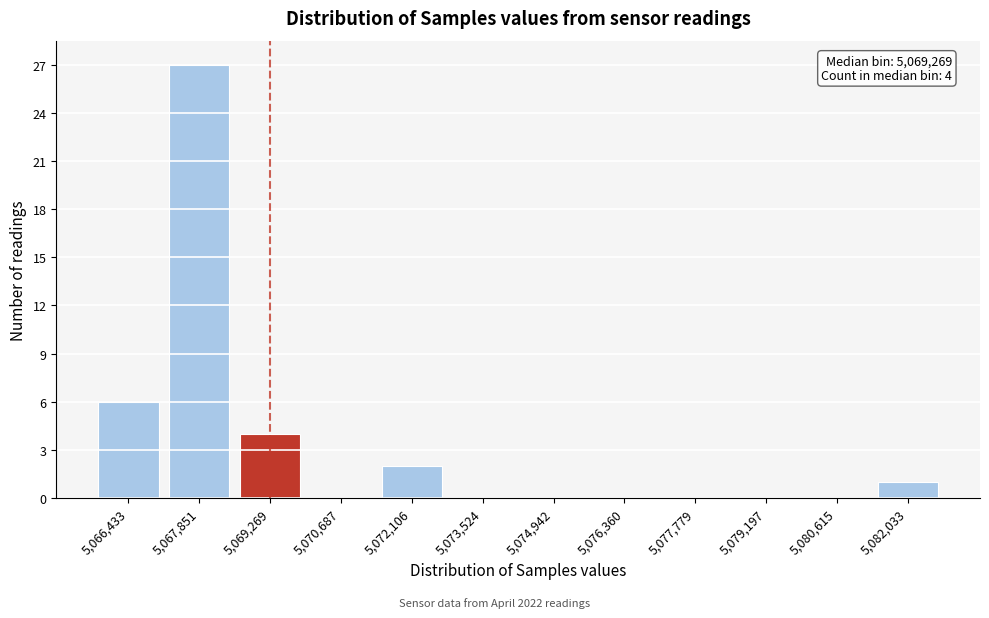

Reading left to right, extract all data points from this chart.

5,066,433=6	5,067,851=27	5,069,269=4	5,070,687=0	5,072,106=2	5,073,524=0	5,074,942=0	5,076,360=0	5,077,779=0	5,079,197=0	5,080,615=0	5,082,033=1